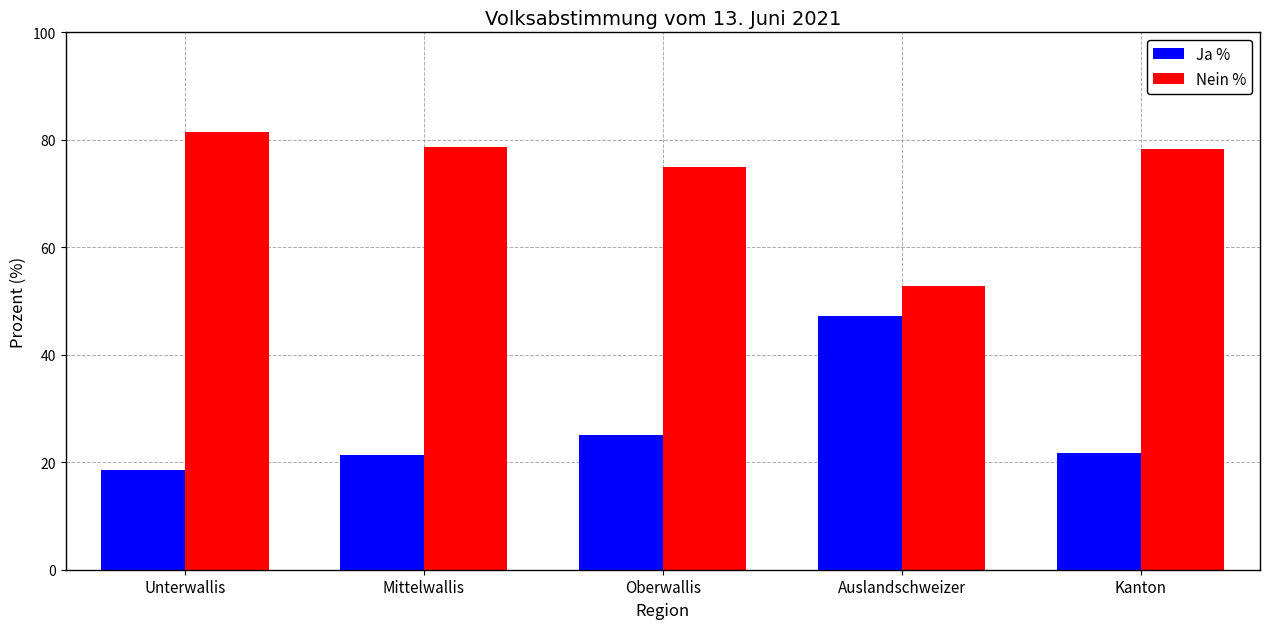

Where does the Nein % series first go above 78?

Unterwallis